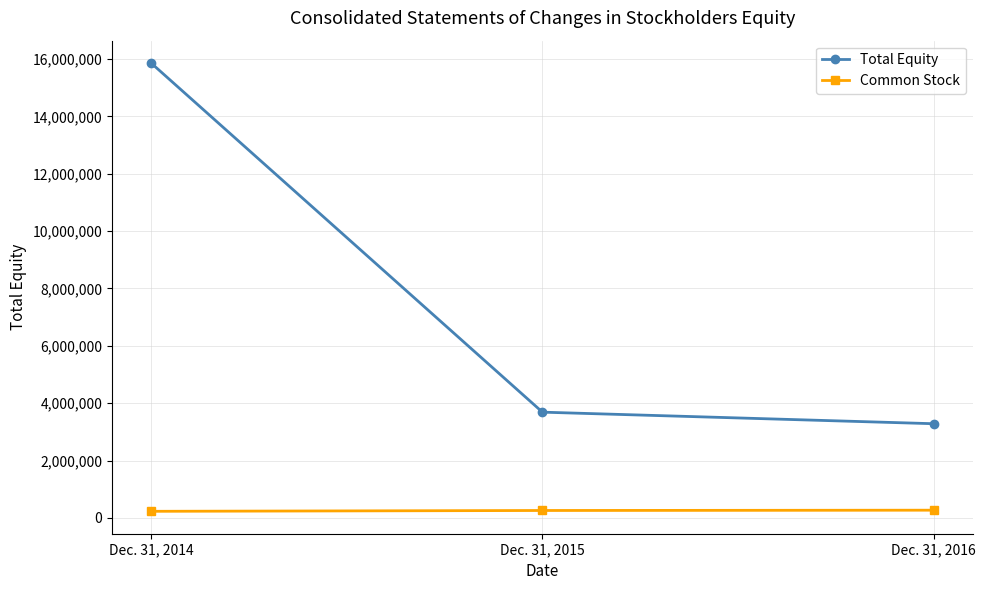

Which series has the widest spread of values?

Total Equity